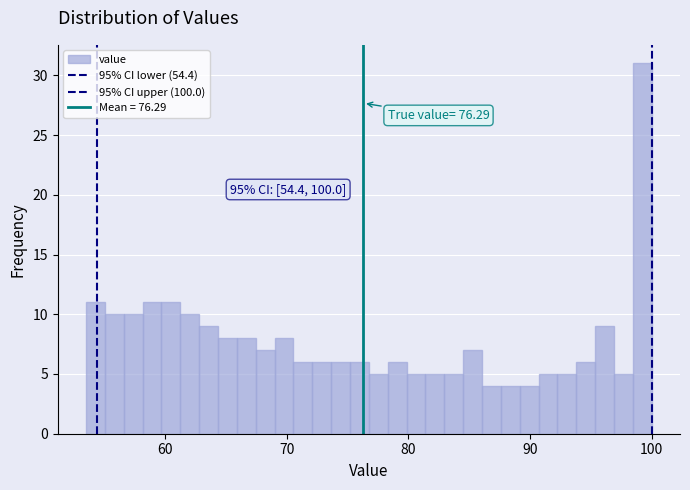

Read against the x-axis, roughly where is the centre of the tallest bar?

99